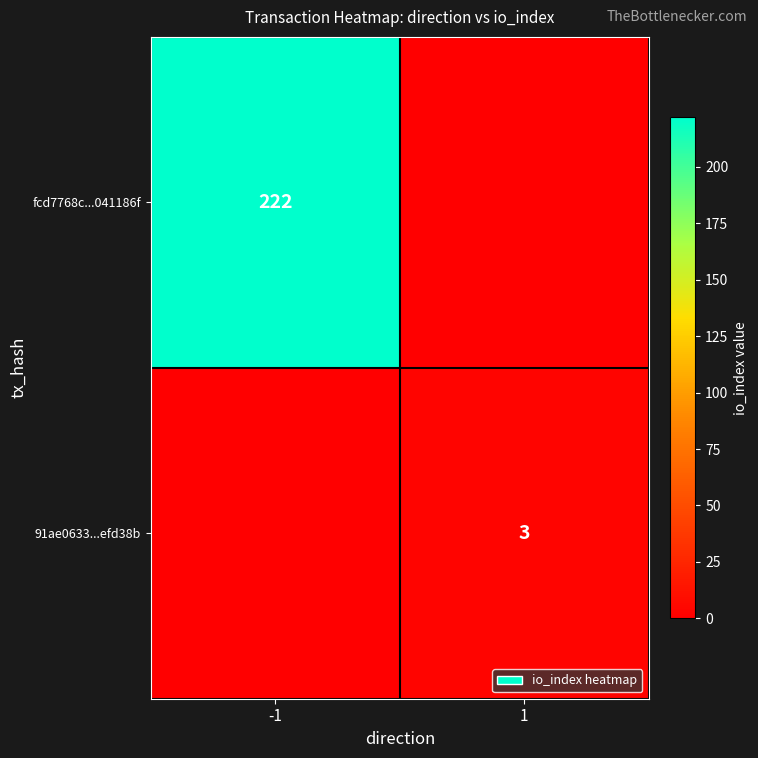

The value of fcd7768c...041186f at -1 is 324. True or false?

False